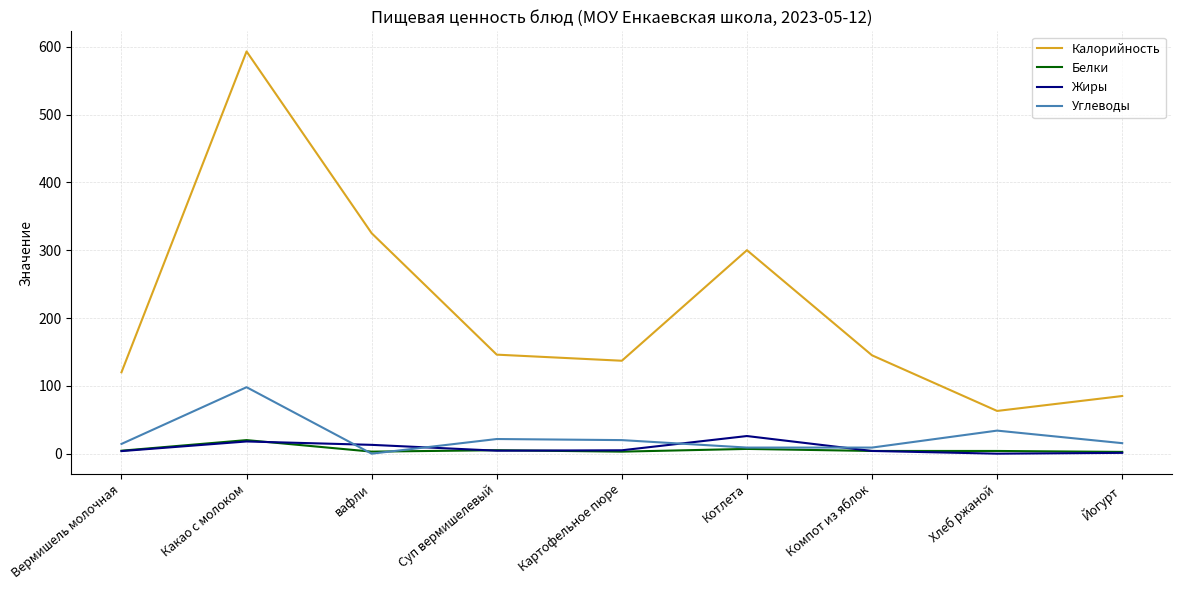

At which category is the sum across all series the highest?

Какао с молоком